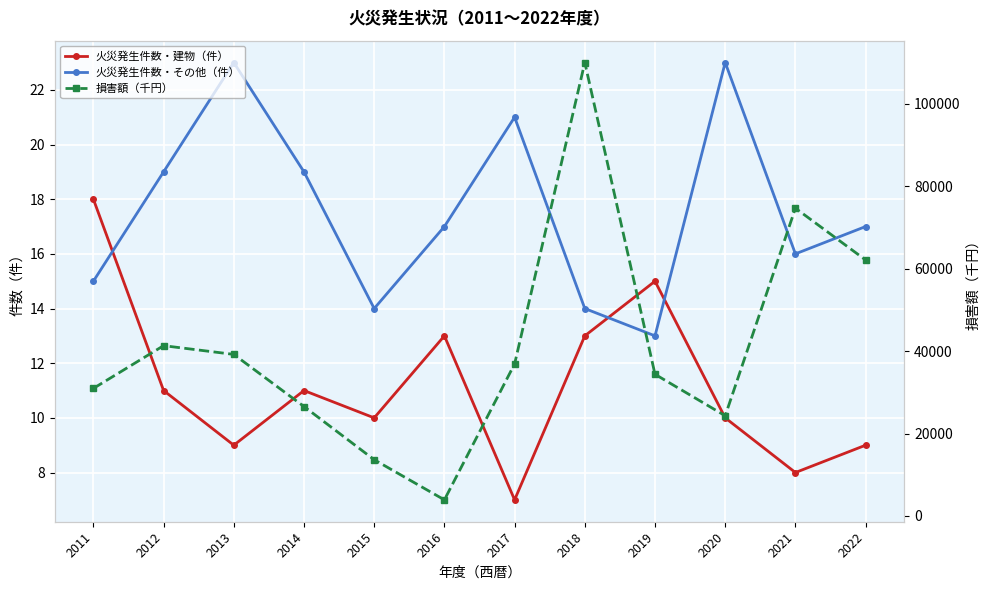

True or false: 火災発生件数・建物（件） has a value of 15 at 2019.

True